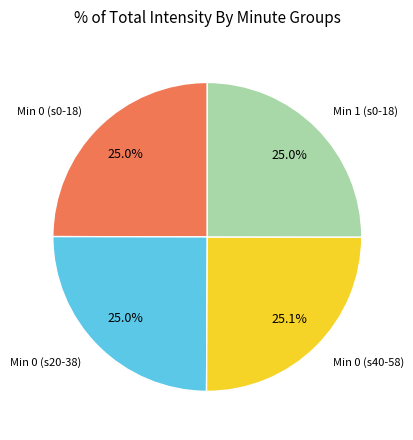

How many segments does this pie chart have?

4